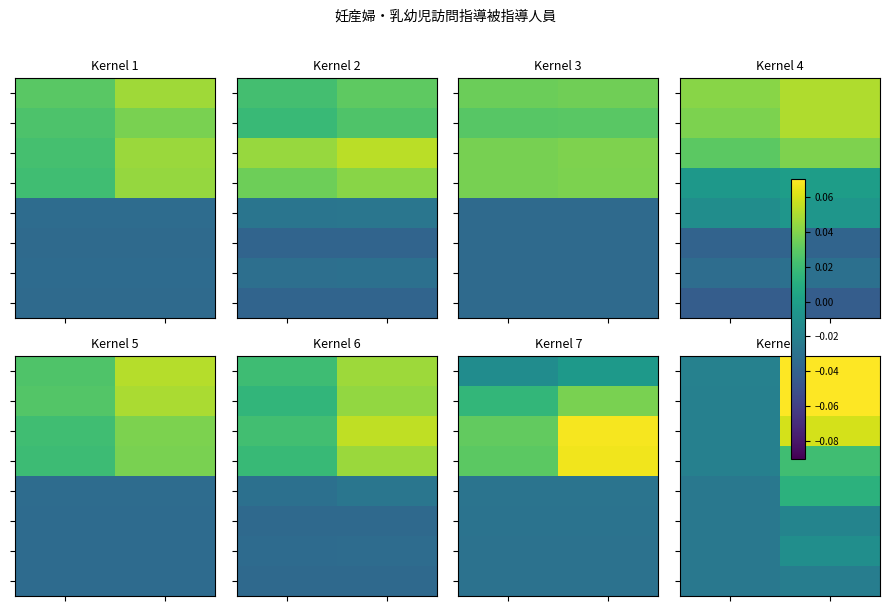

Which category has the highest value across all series?

1